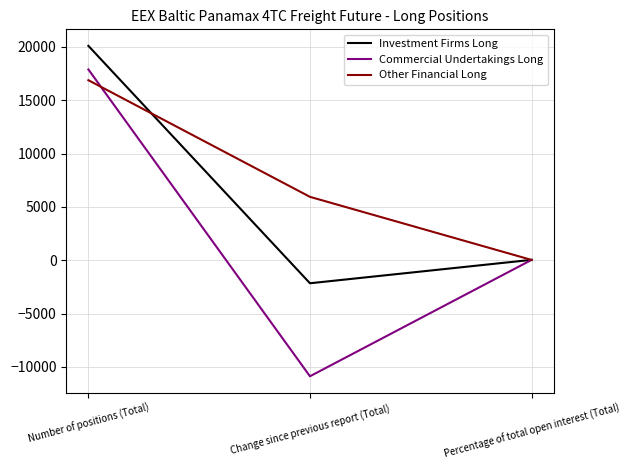

What is the difference between the second highest and minimum values in the Investment Firms Long series?

2193.6